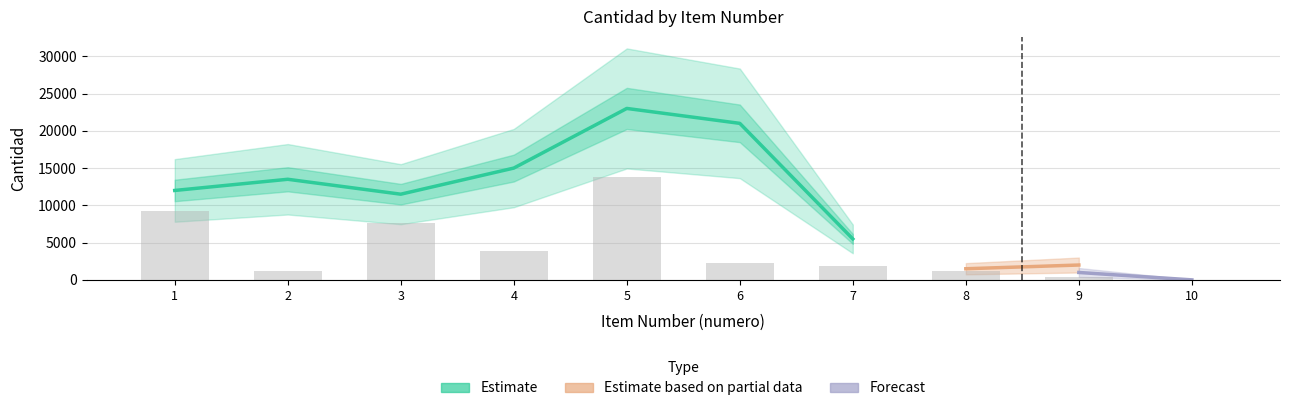

What is the ratio of the value at 1 to the value at 6?

4.0